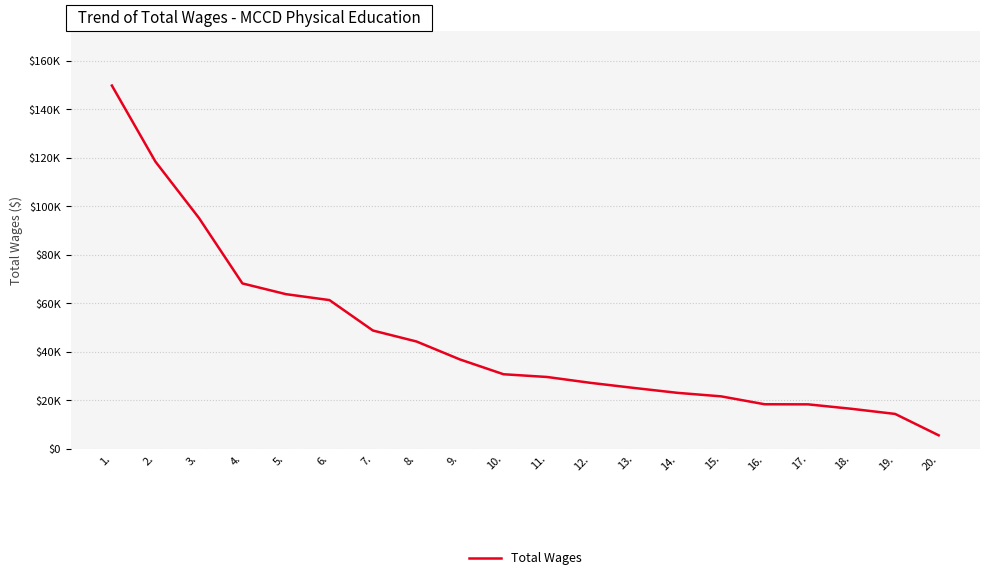

At which label does the data first exceed 30769?

1.